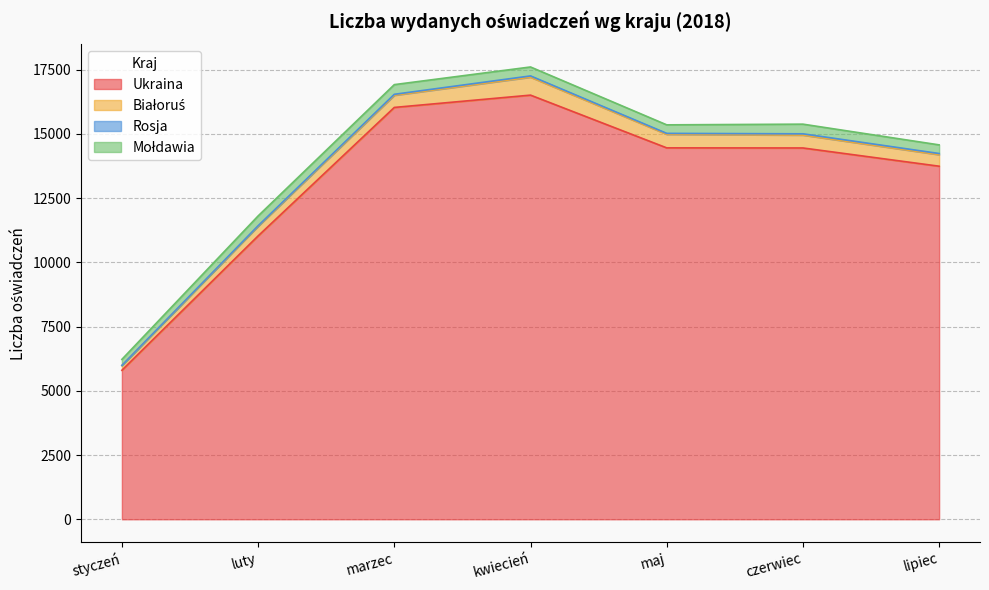

The Ukraina series shows 24173 at czerwiec. True or false?

False